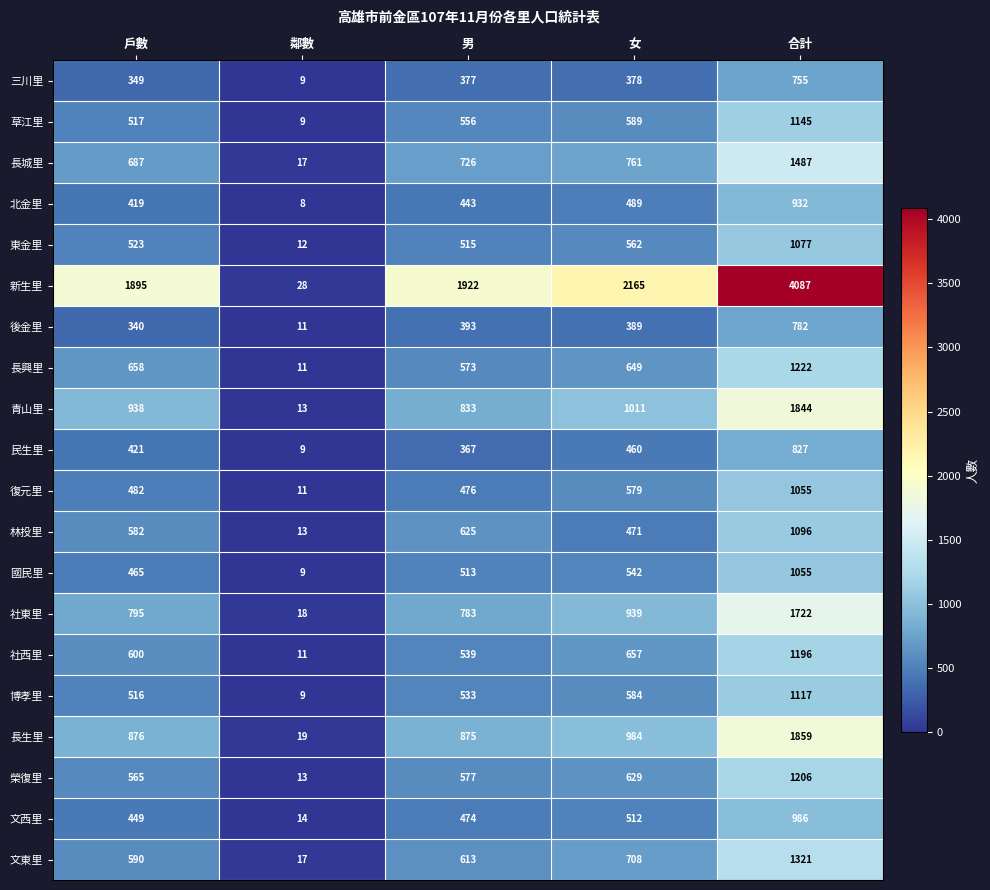

Which series has the largest range (max minus min)?

新生里